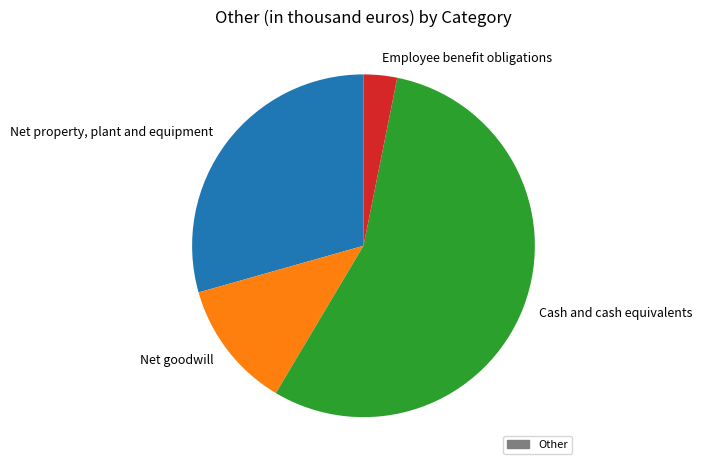

True or false: Net goodwill accounts for 27% of the total.

False